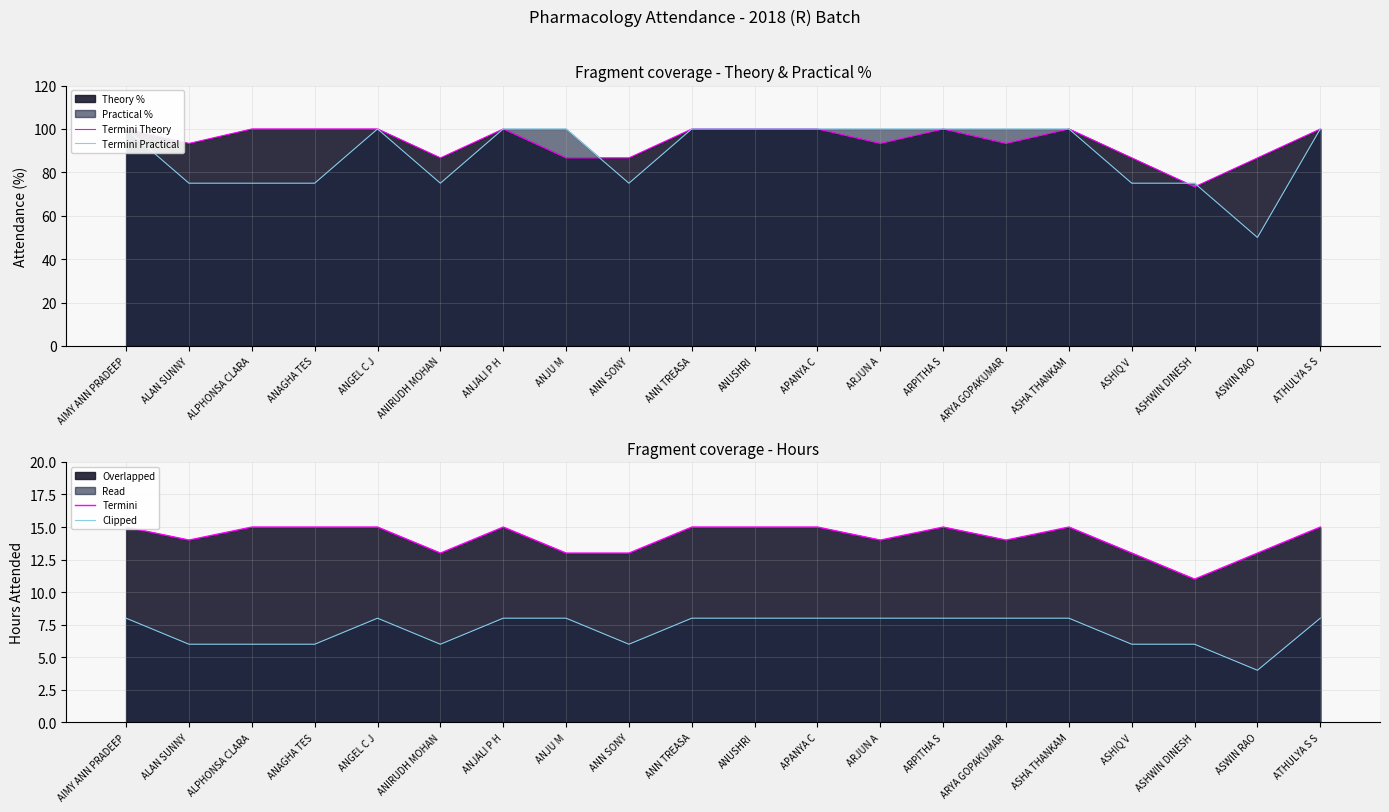

In Termini, how many points are lower than both neighbors (excluding endpoints)?

5